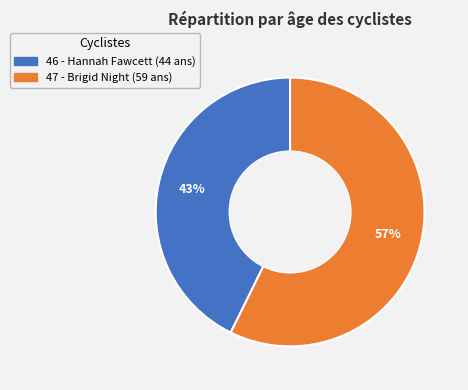

Do 47 - Brigid Night and 46 - Hannah Fawcett together represent more than half of the pie?

Yes